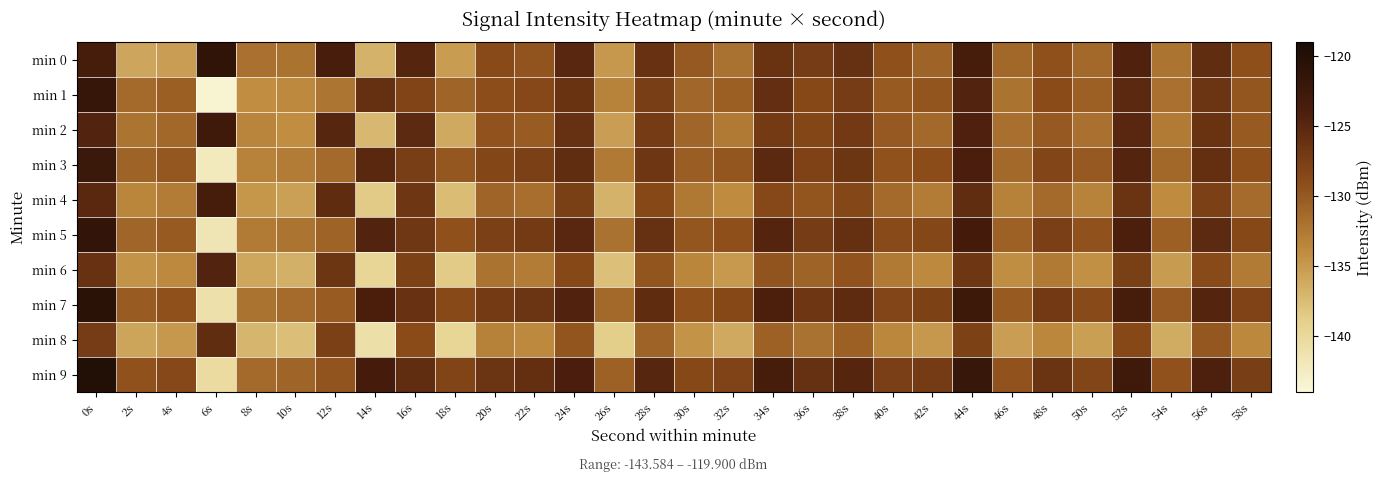

Which series has the largest total across all categories?

min 9